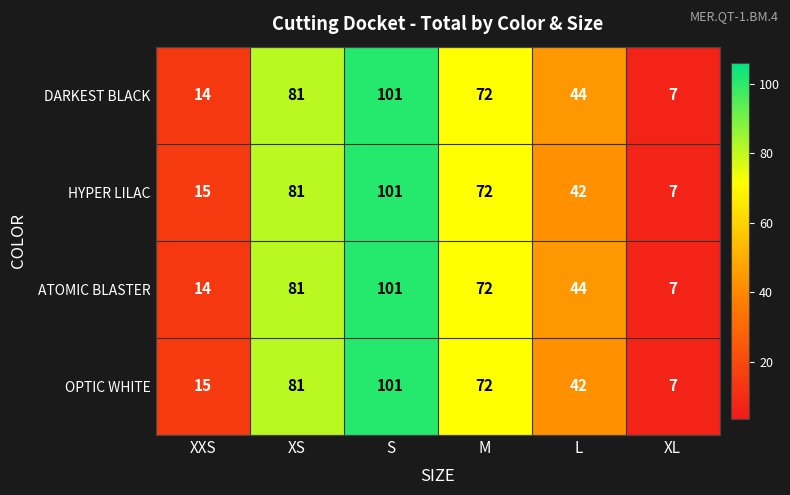

What is the sum of the DARKEST BLACK values at XXS and M?

86